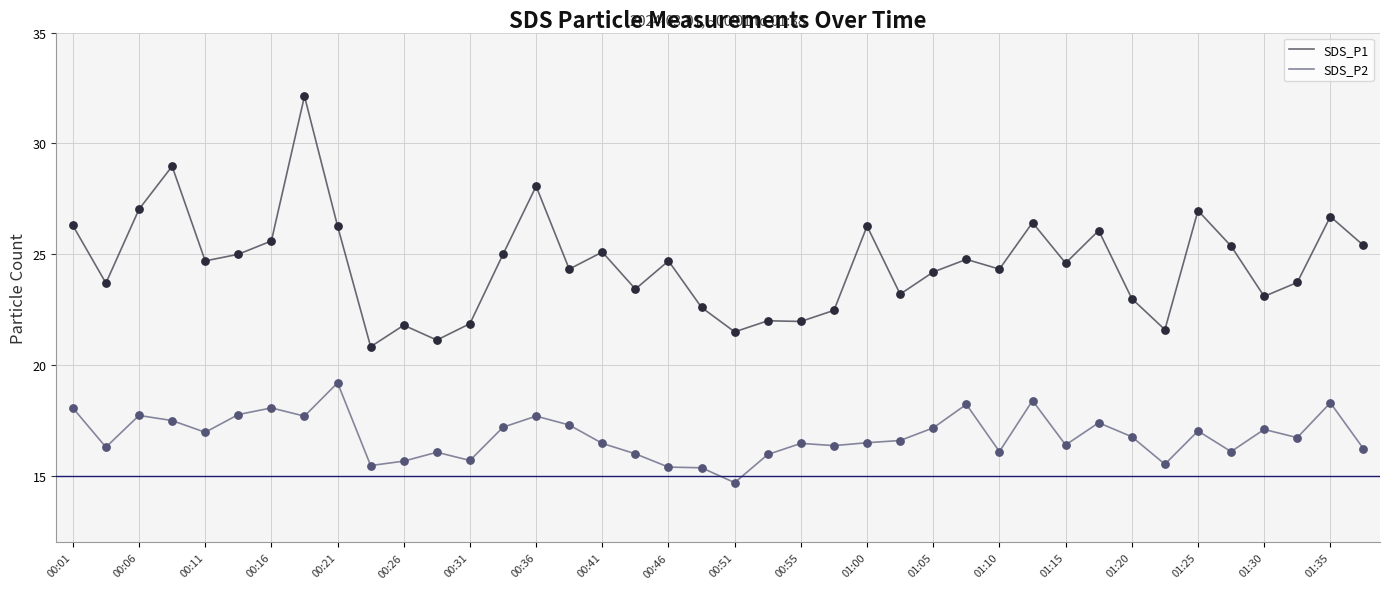

Which series has the largest total across all categories?

SDS_P1